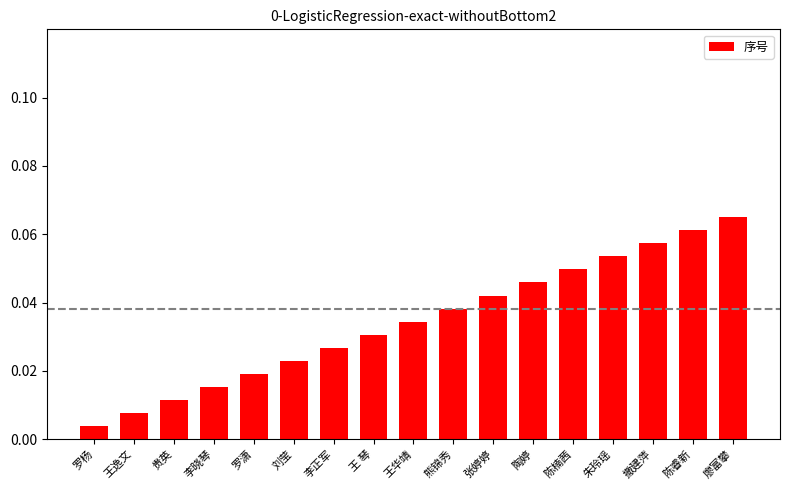

Which has a higher value, 刘莹 or 张婷婷?

张婷婷